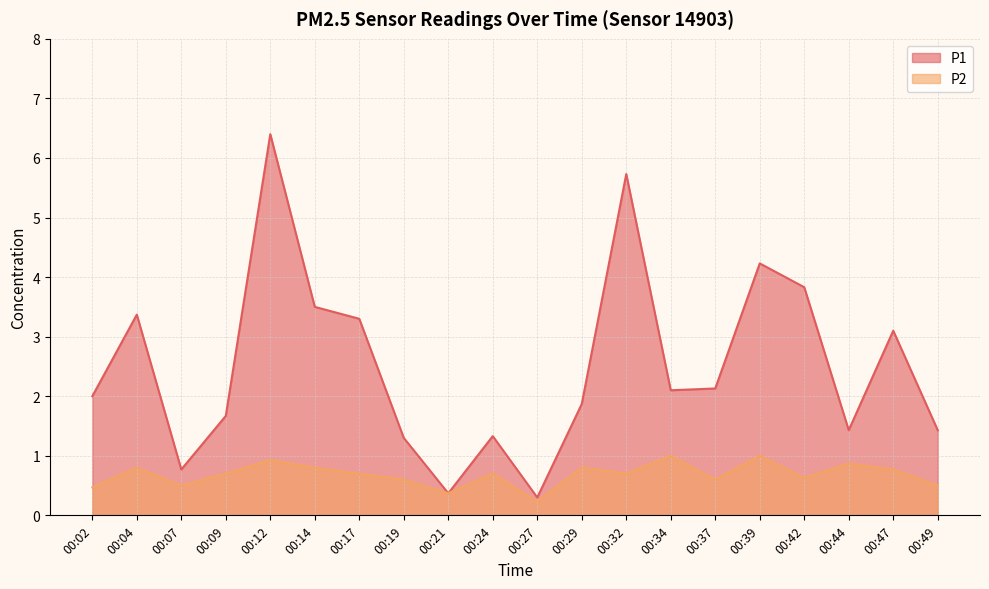

In P1, how many points are lower than both neighbors (excluding endpoints)?

5